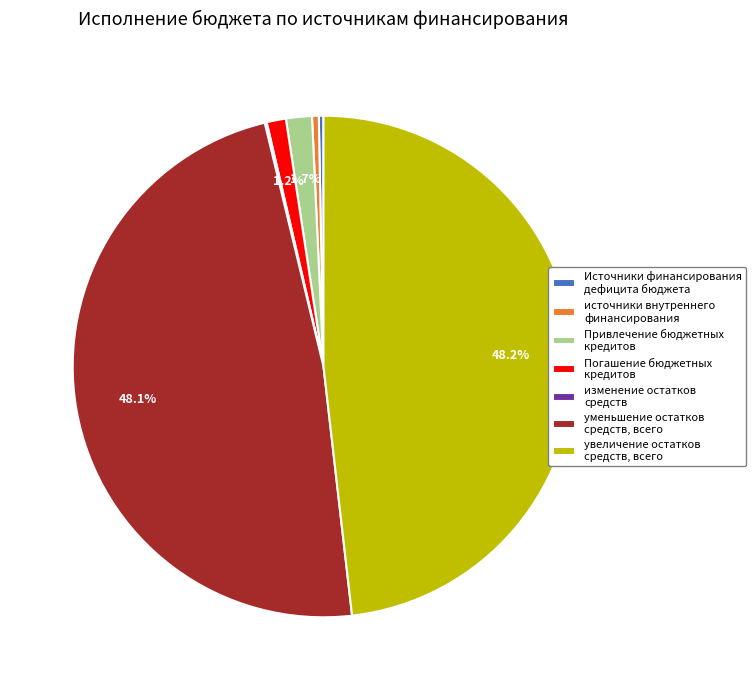

Does any single category account for the majority?

No